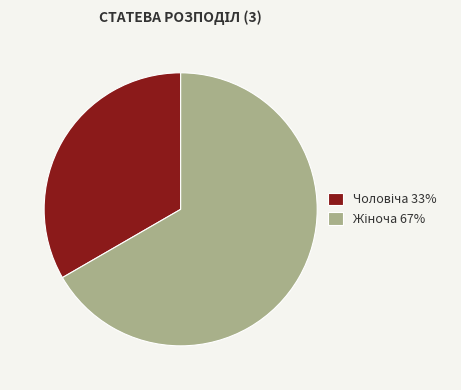

Is there any slice that represents more than half of the pie?

Yes